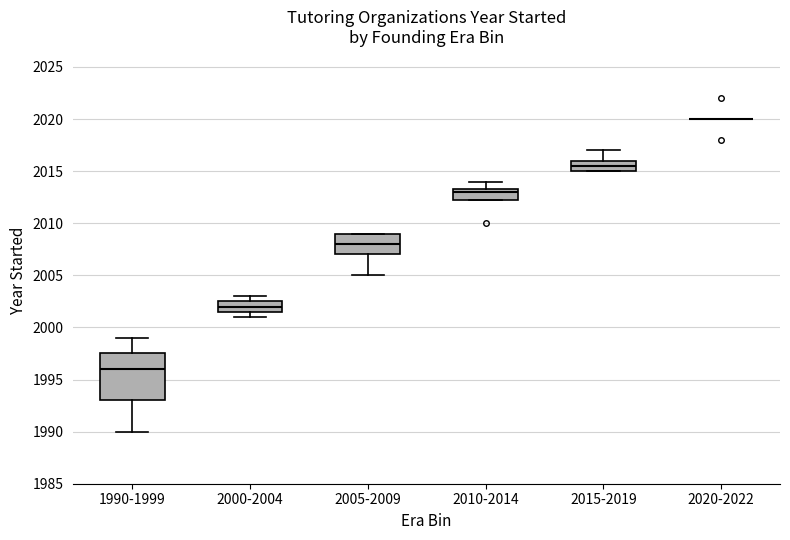

Comparing the boxes themselves (not the whiskers), which one is the tallest?

1990-1999